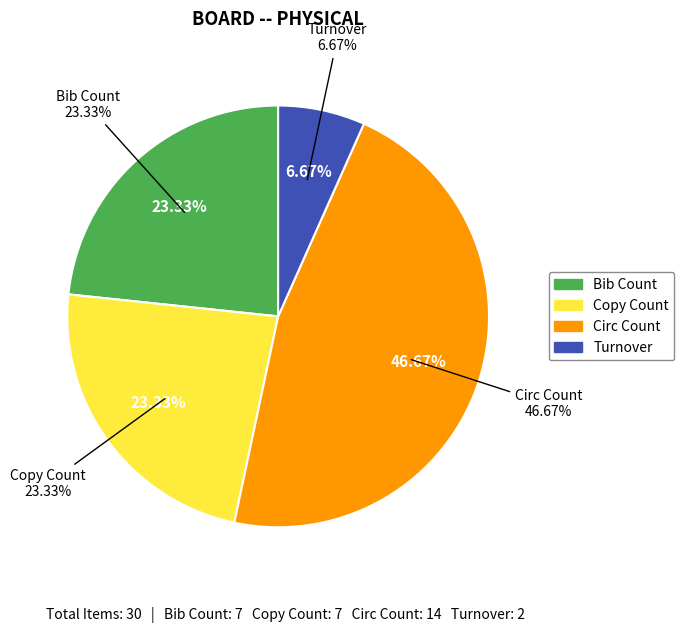

To the nearest percent, what percentage of the pie is Copy Count?

23%